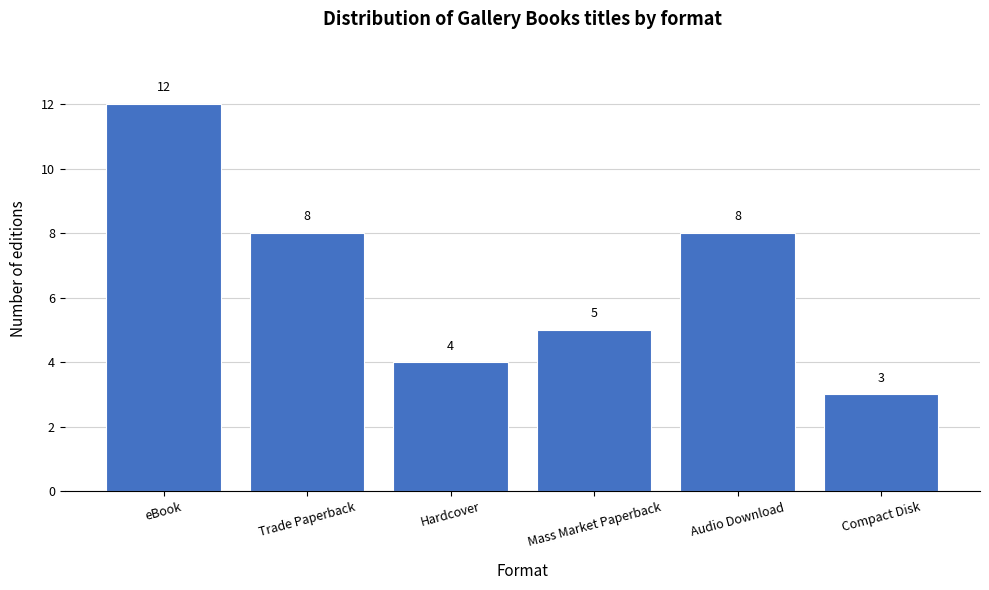

Reading left to right, extract all data points from this chart.

eBook=12	Trade Paperback=8	Hardcover=4	Mass Market Paperback=5	Audio Download=8	Compact Disk=3